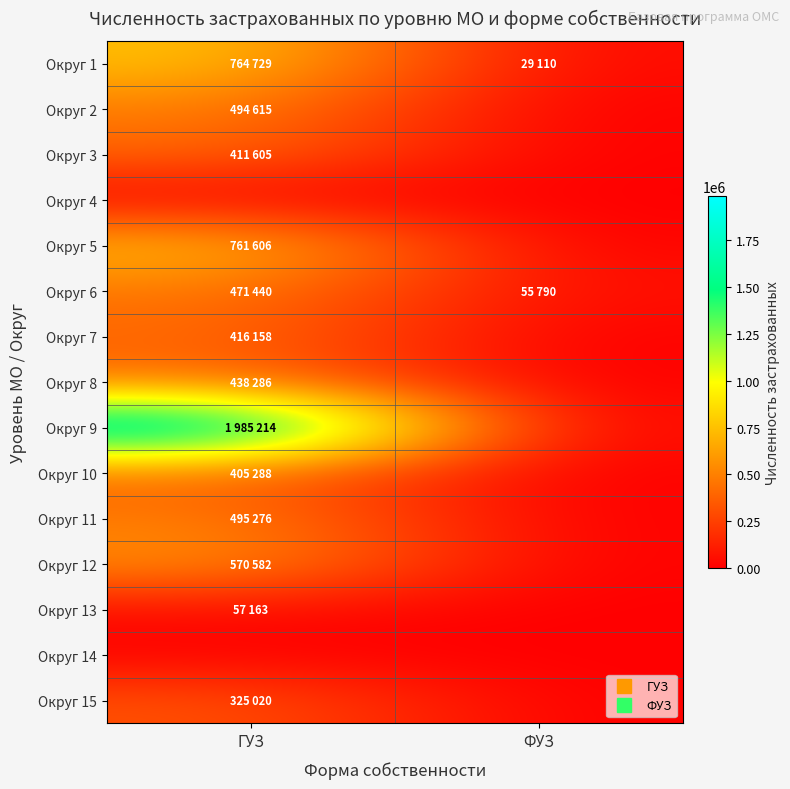

How many series are shown in this chart?

15